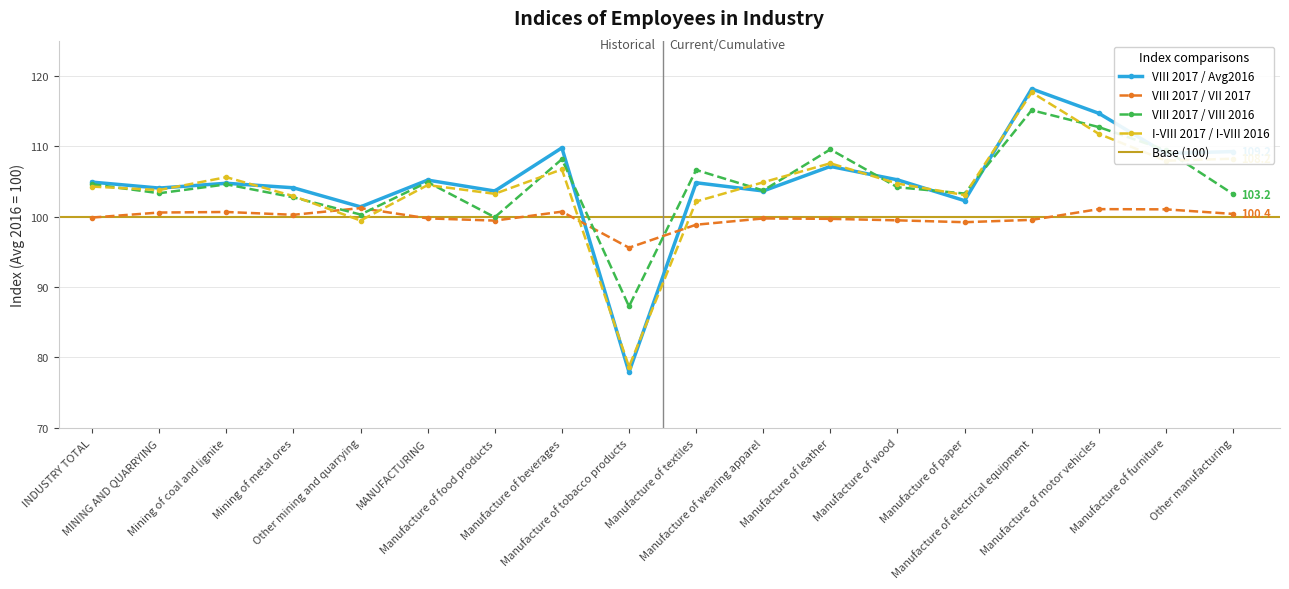

What is the spread (max minus min) of values at Manufacture of furniture?

8.4